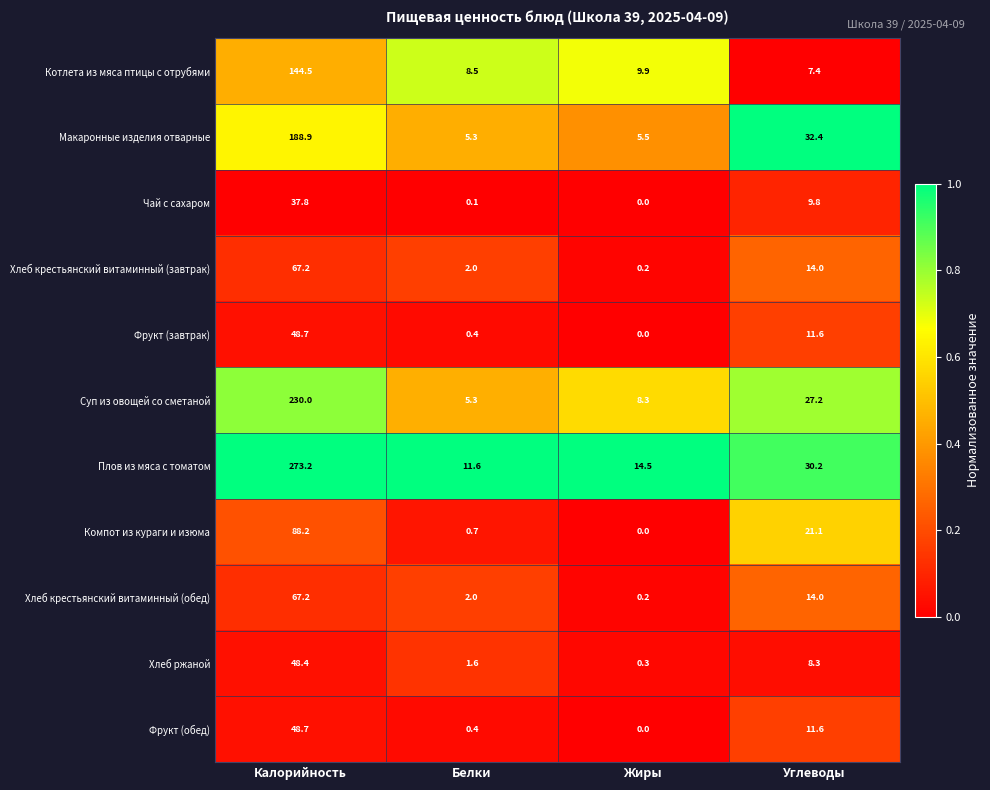

Rank the categories by Хлеб ржаной value from lowest to highest.

Жиры, Белки, Углеводы, Калорийность